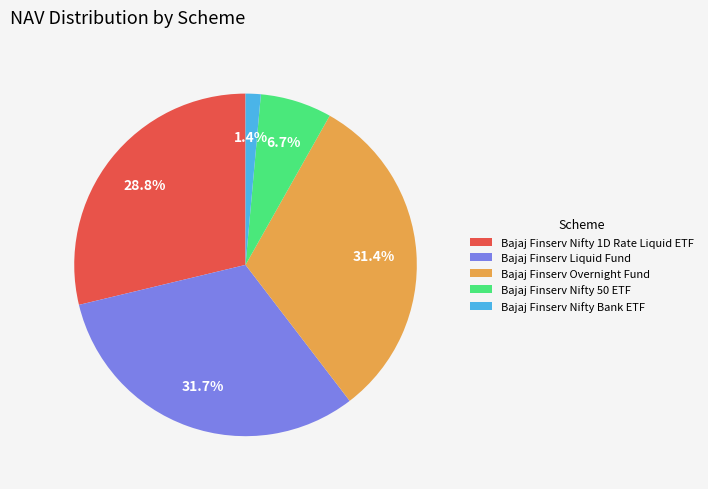

What is the smallest slice in the pie chart?

Bajaj Finserv Nifty Bank ETF